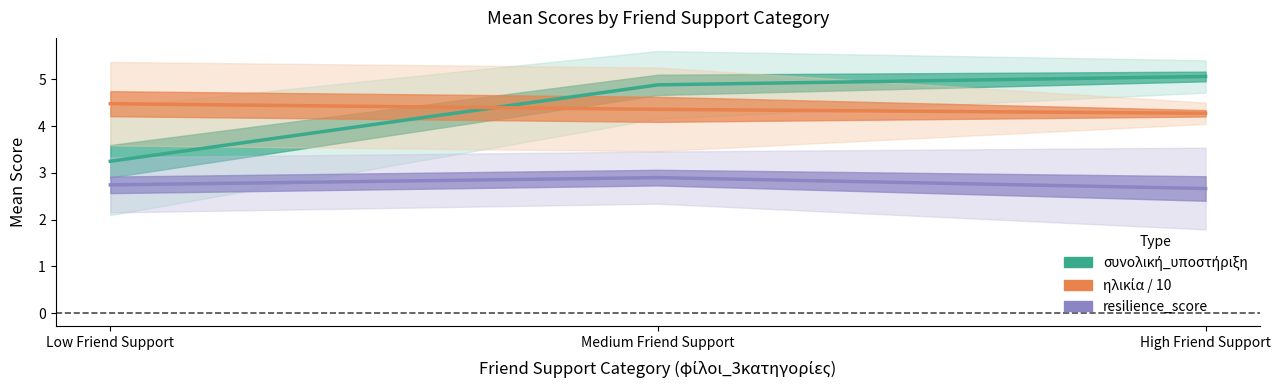

What is the label of the 3rd point from the right?

Low Friend Support